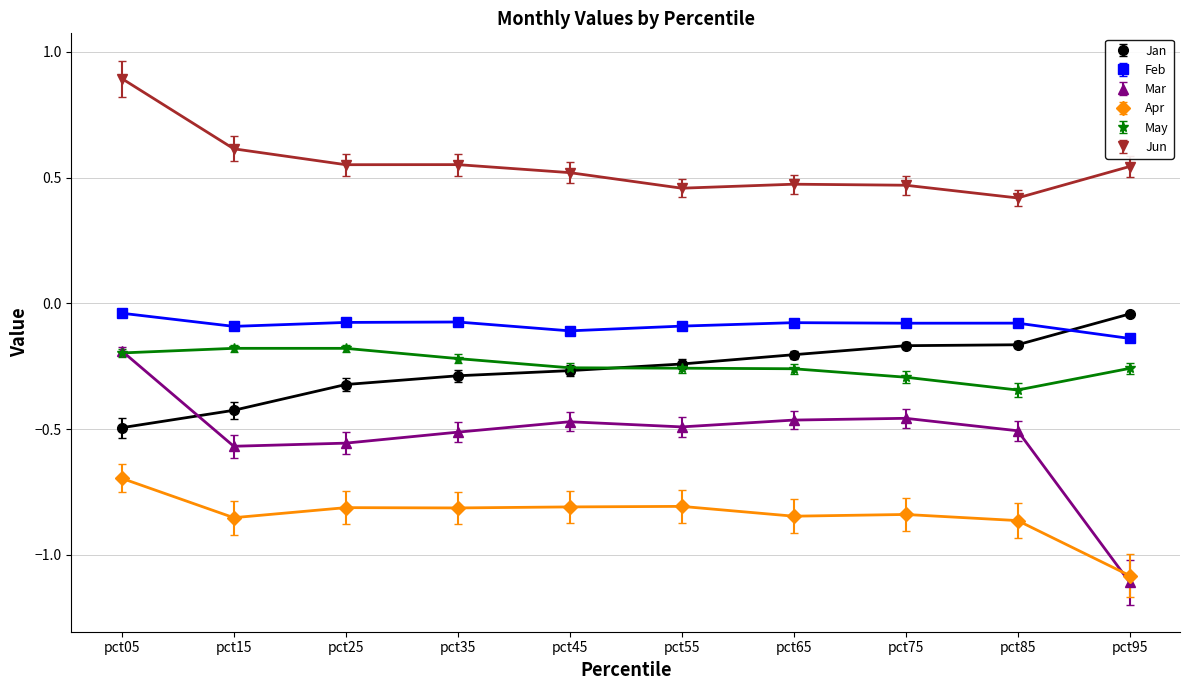

How many Jun values are between 0 and 1?

10